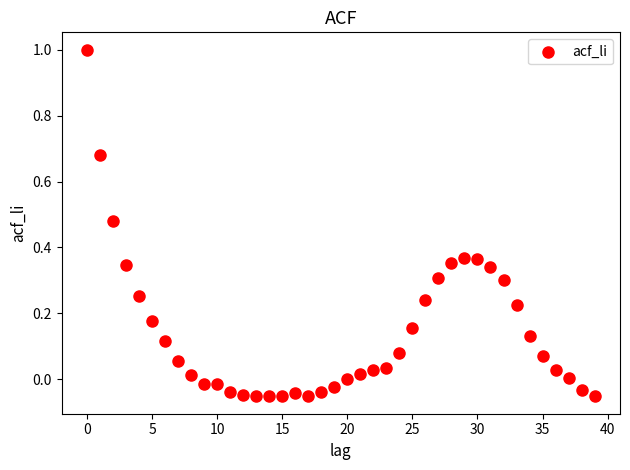

What is the range of Y values (max minus min)?

1.1